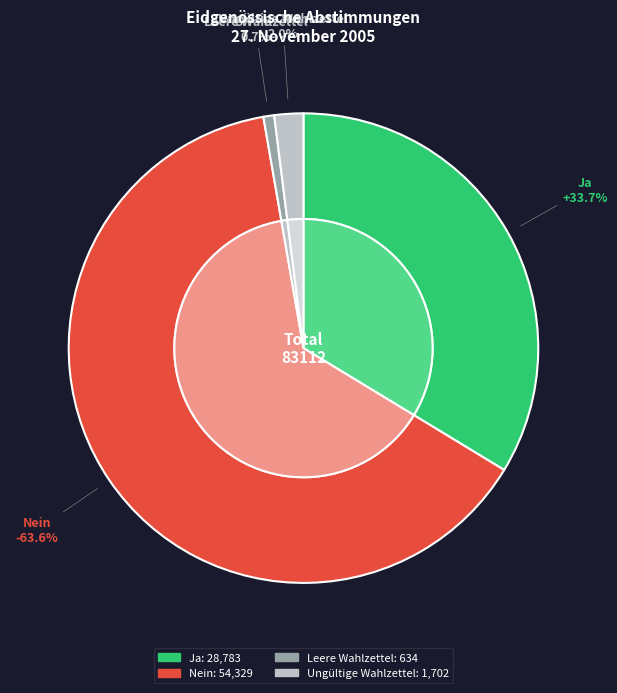

Which has a higher value, Ja or Leere Wahlzettel?

Ja